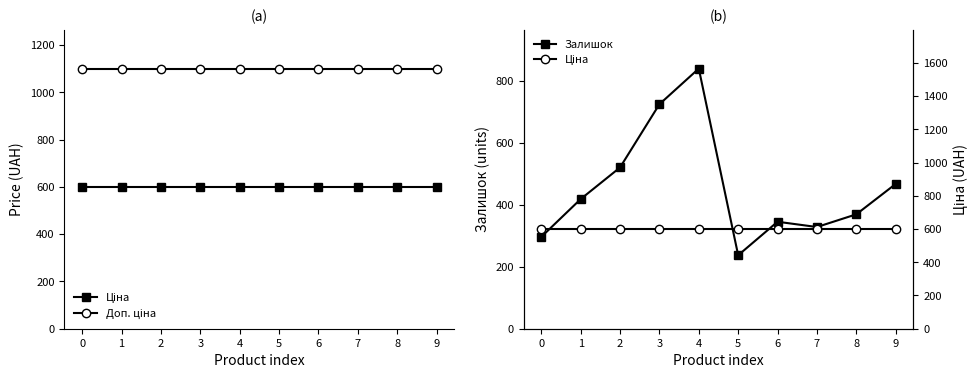

How many lines are shown in the chart?

3